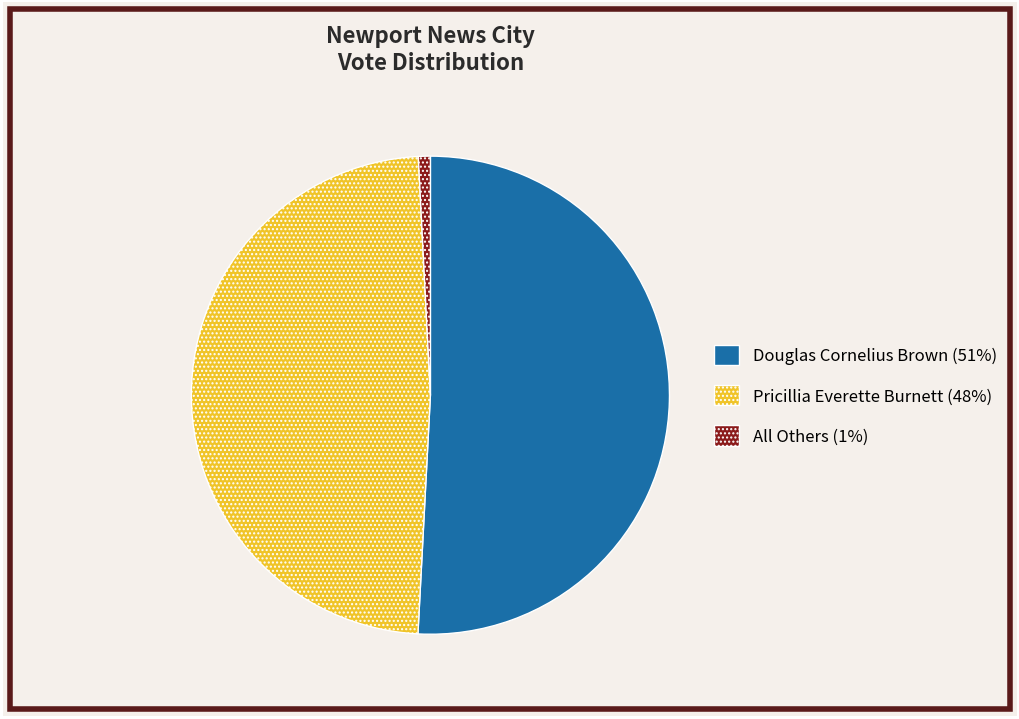

Rank the categories by value from highest to lowest.

Douglas Cornelius Brown, Pricillia Everette Burnett, All Others